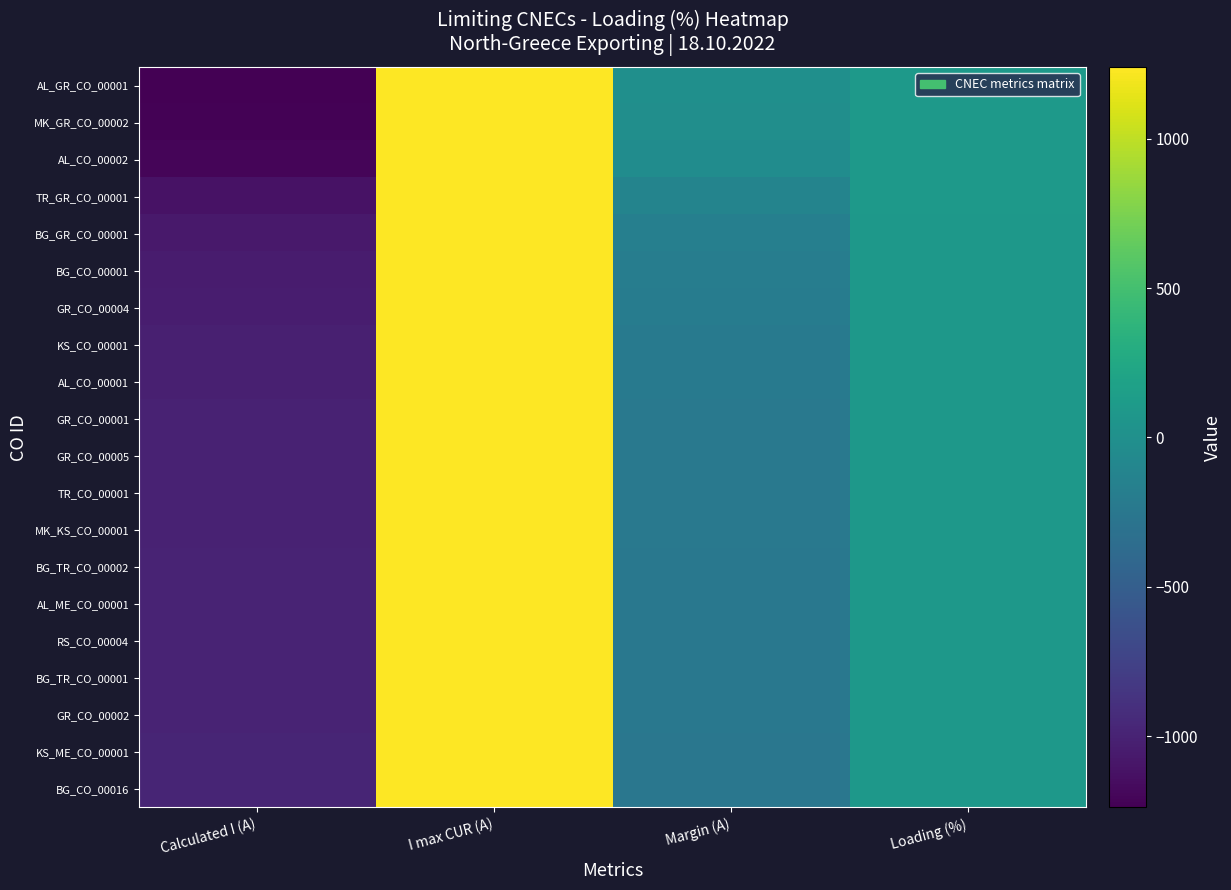

What is the smallest value displayed?

-1239